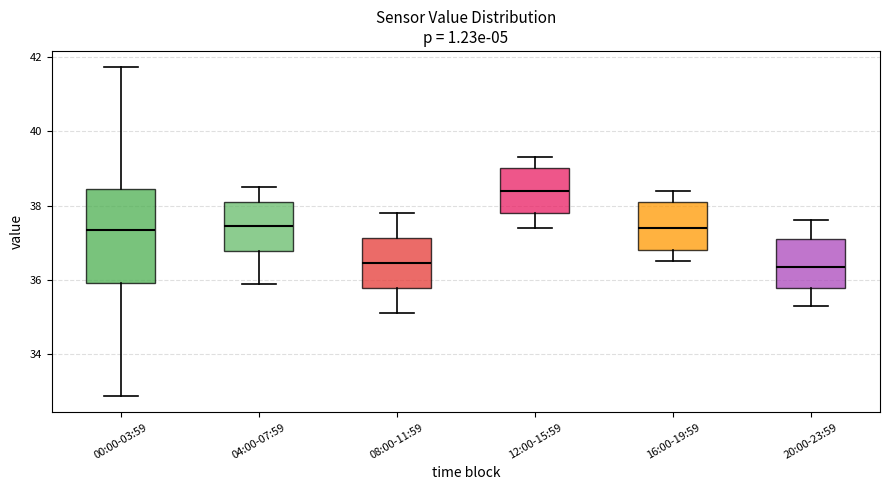

Comparing the boxes themselves (not the whiskers), which one is the tallest?

00:00-03:59